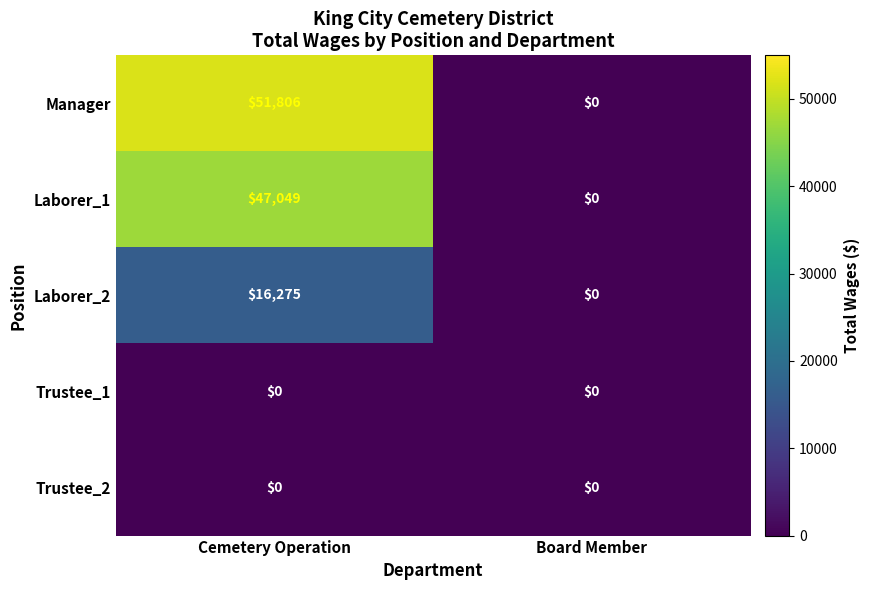

The value of Trustee_1 at Board Member is 0. True or false?

True